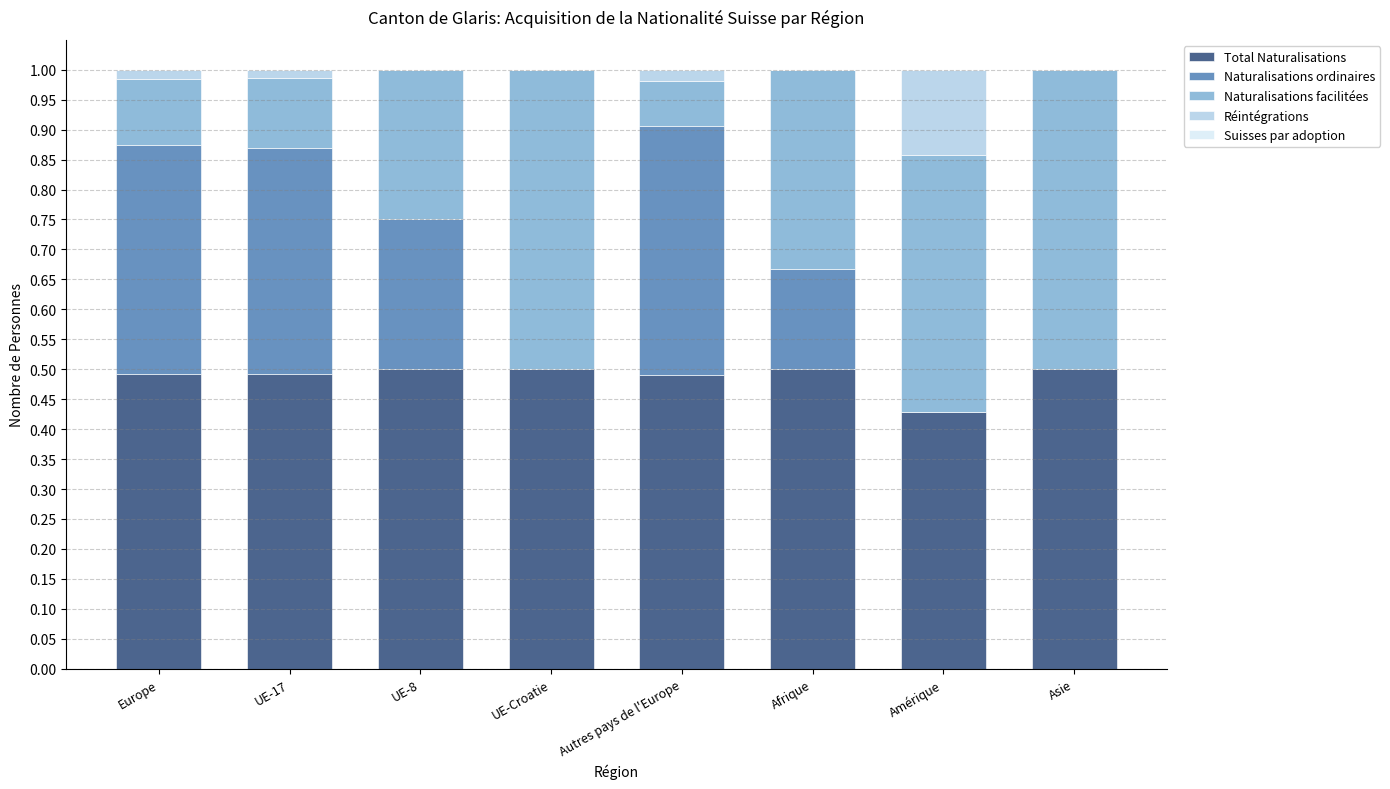

True or false: Total Naturalisations has a value of 0.2 at Autres pays de l'Europe.

False